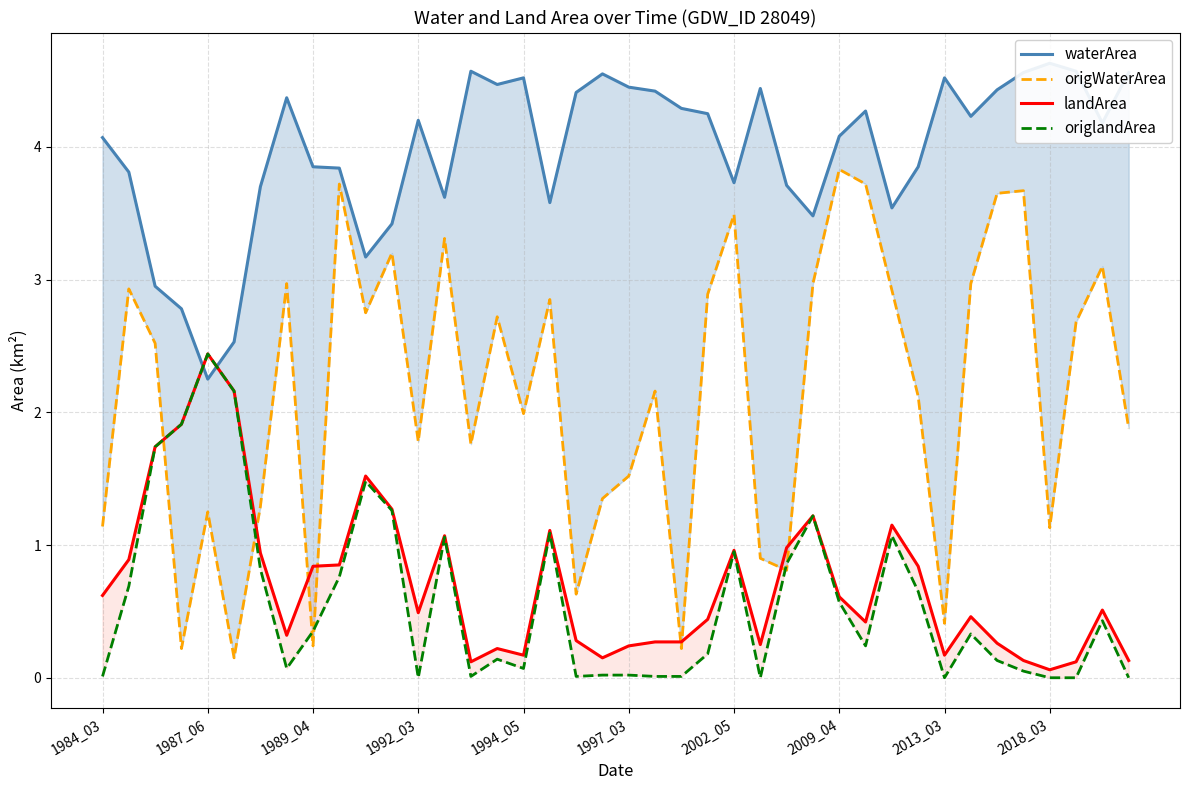

What is the difference between the waterArea values at 15 and 30?

0.9